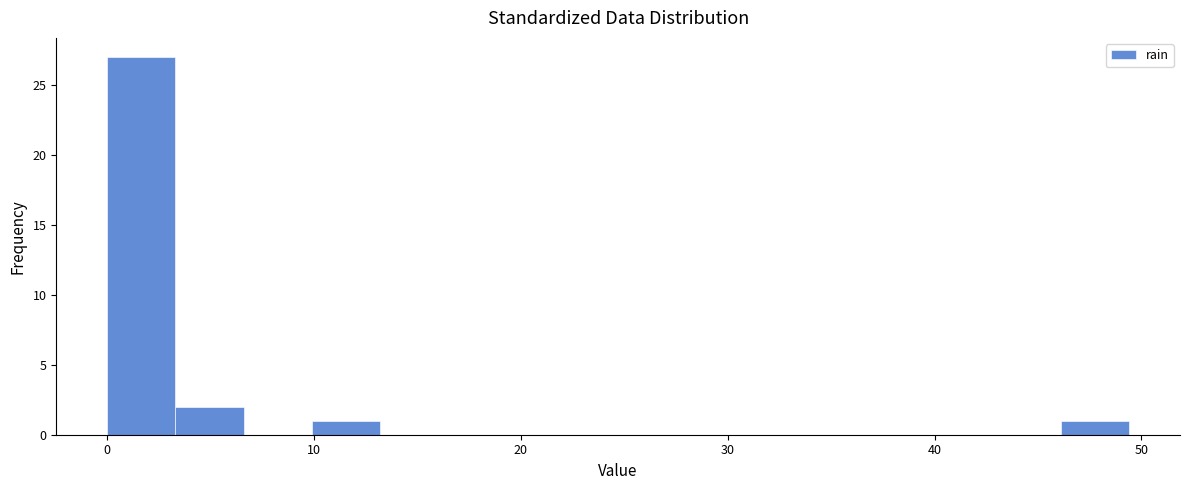

Around what value on the x-axis is the tallest bar? Give the approximate position of its centre, as read against the axis.

2